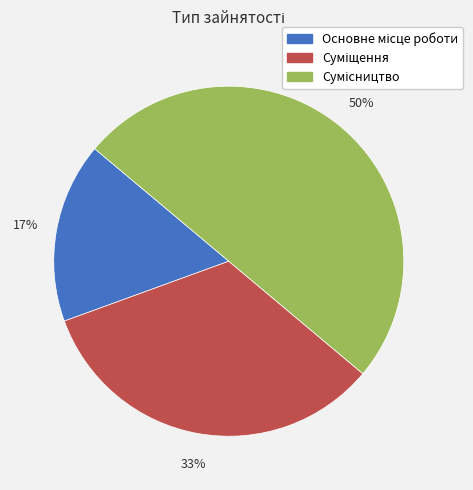

How many slices are in this pie chart?

3